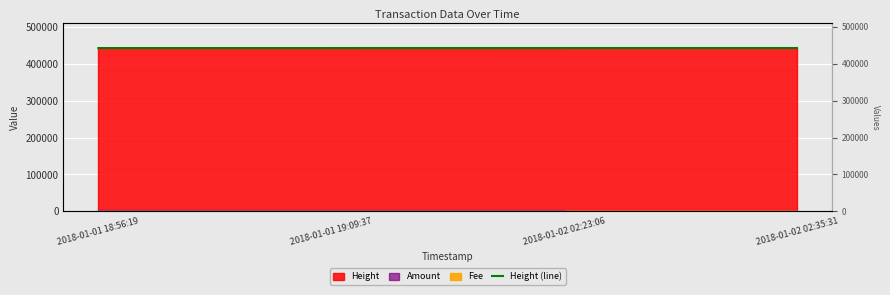

Is it true that the value at 2018-01-02 02:35:31 is 442897?

True